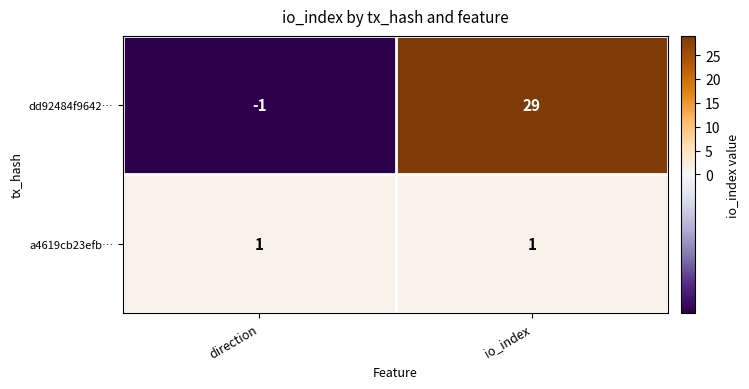

The dd92484f9642… series shows 7 at io_index. True or false?

False